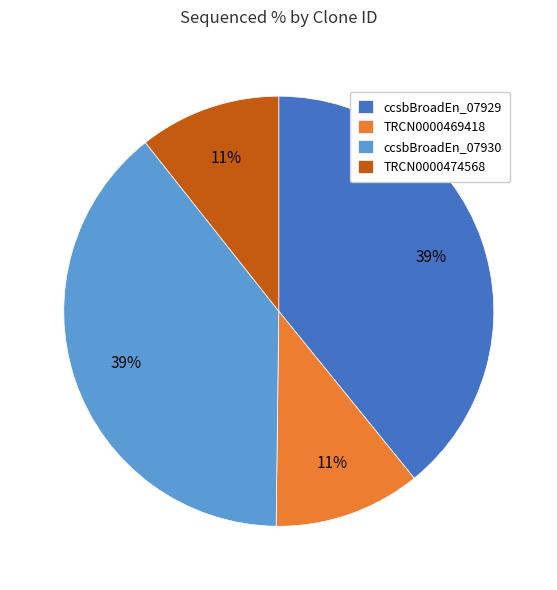

Is it true that TRCN0000474568 is 25% of the pie?

False